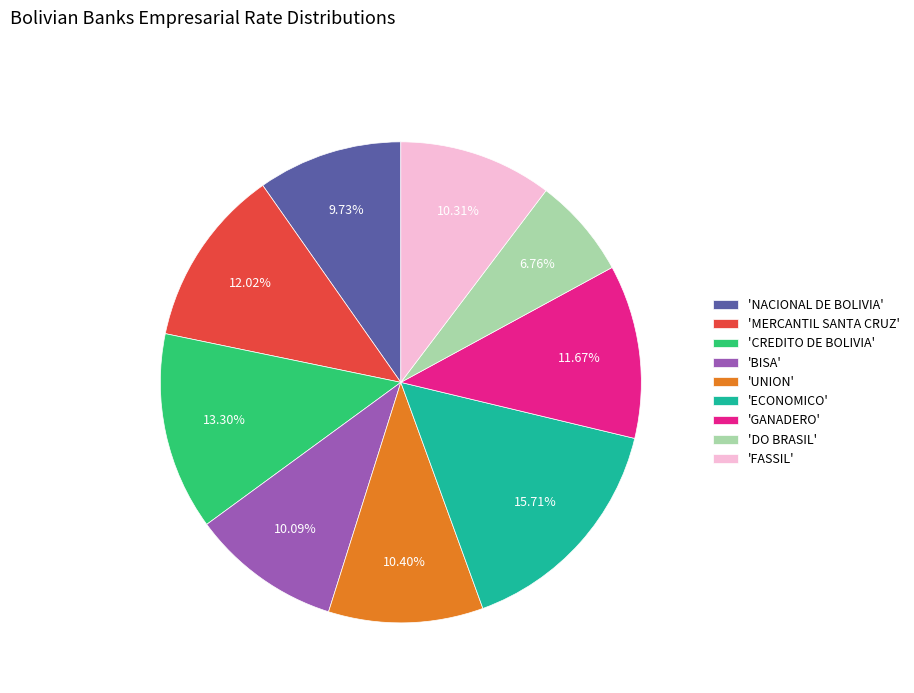

Does 'CREDITO DE BOLIVIA' represent more than half of the total?

No